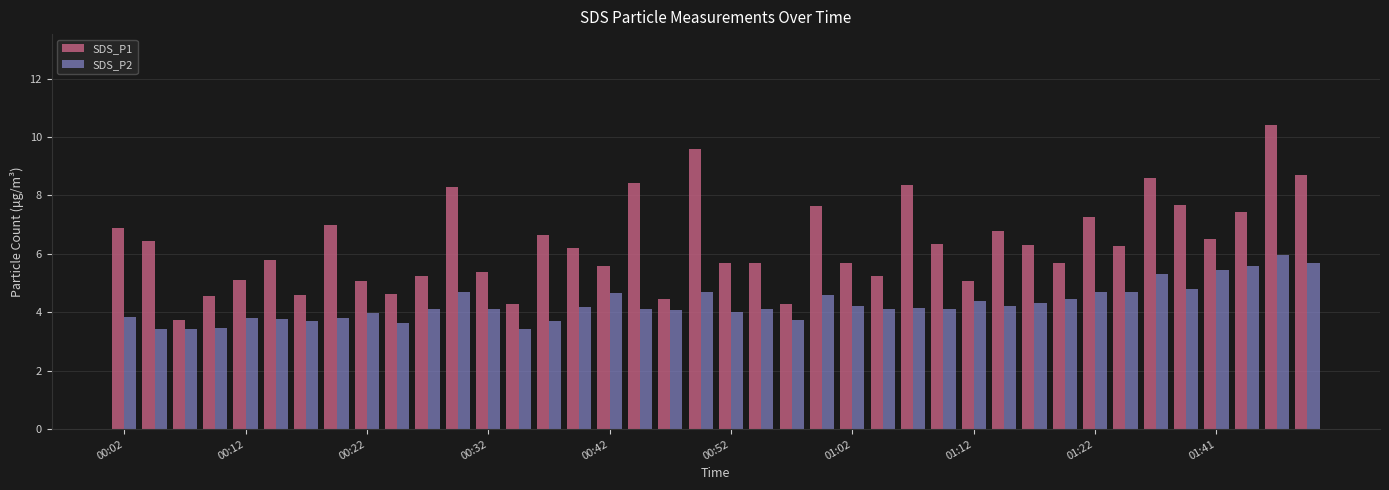

What is the greatest value displayed?

10.4